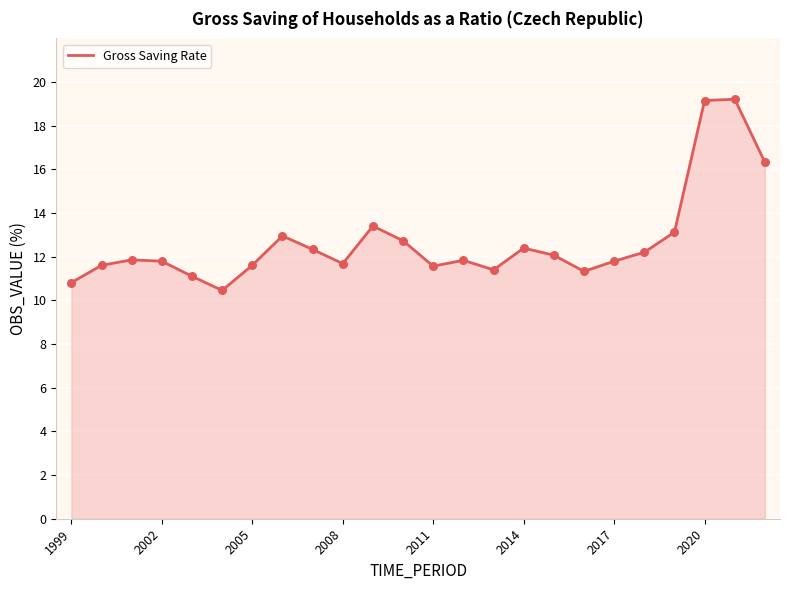

What is the smallest value displayed?

10.5